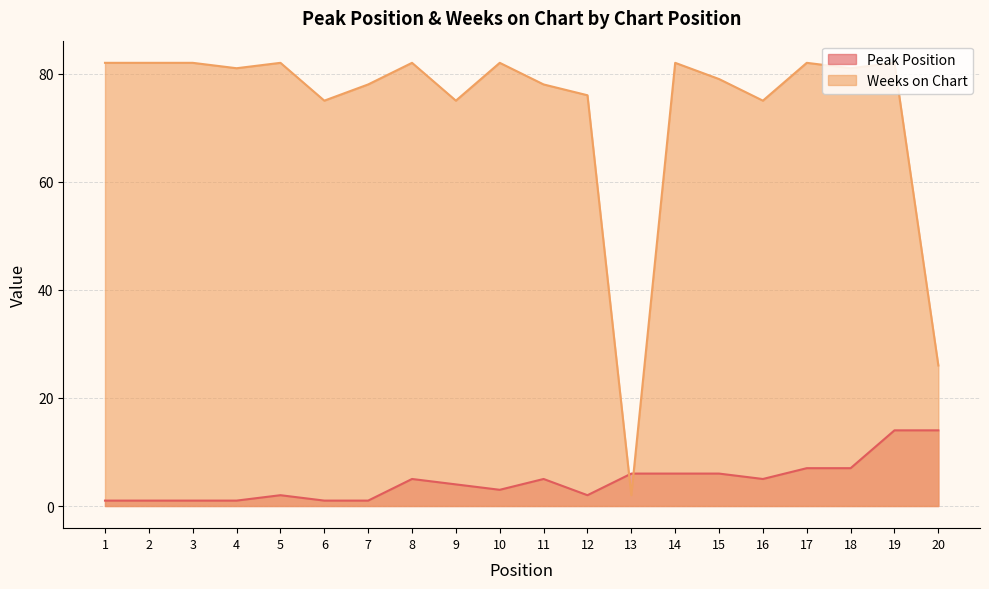

What is the value of the Peak Position point at the 2nd from the left?

1